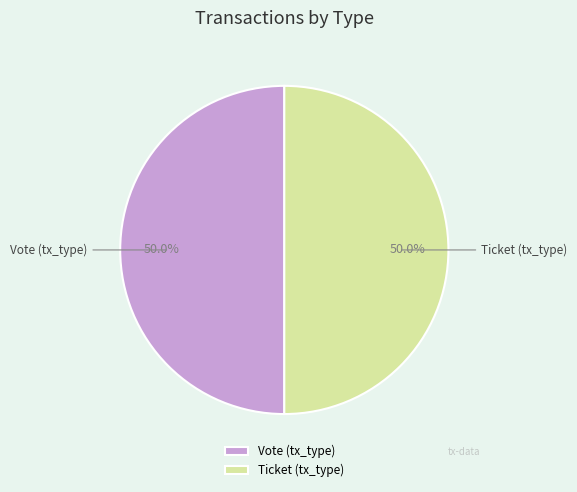

Combined, do Ticket (tx_type) and Vote (tx_type) account for over 50%?

Yes